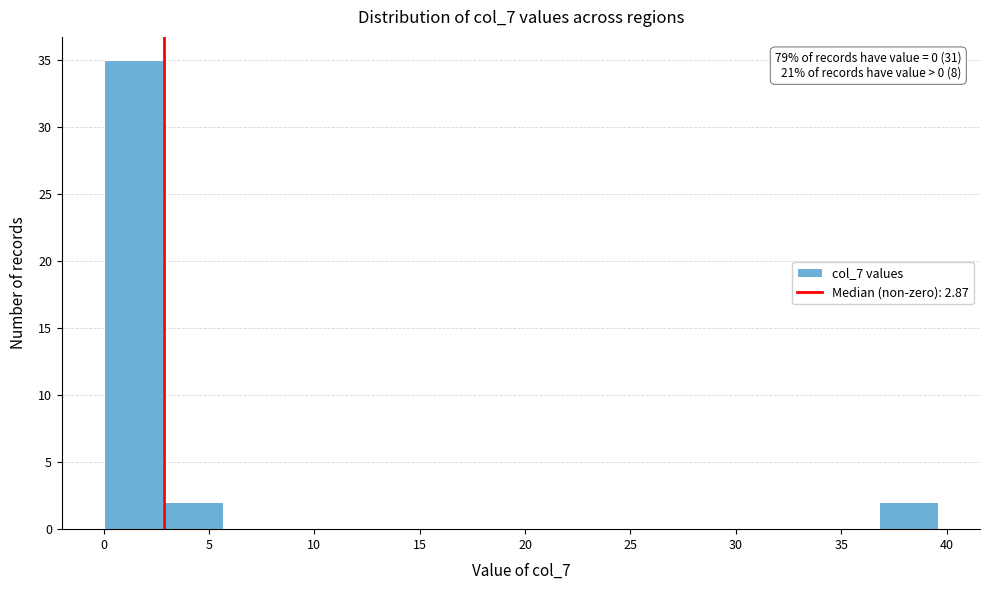

Which range on the x-axis has the tallest bar?

0.0 to 3.0